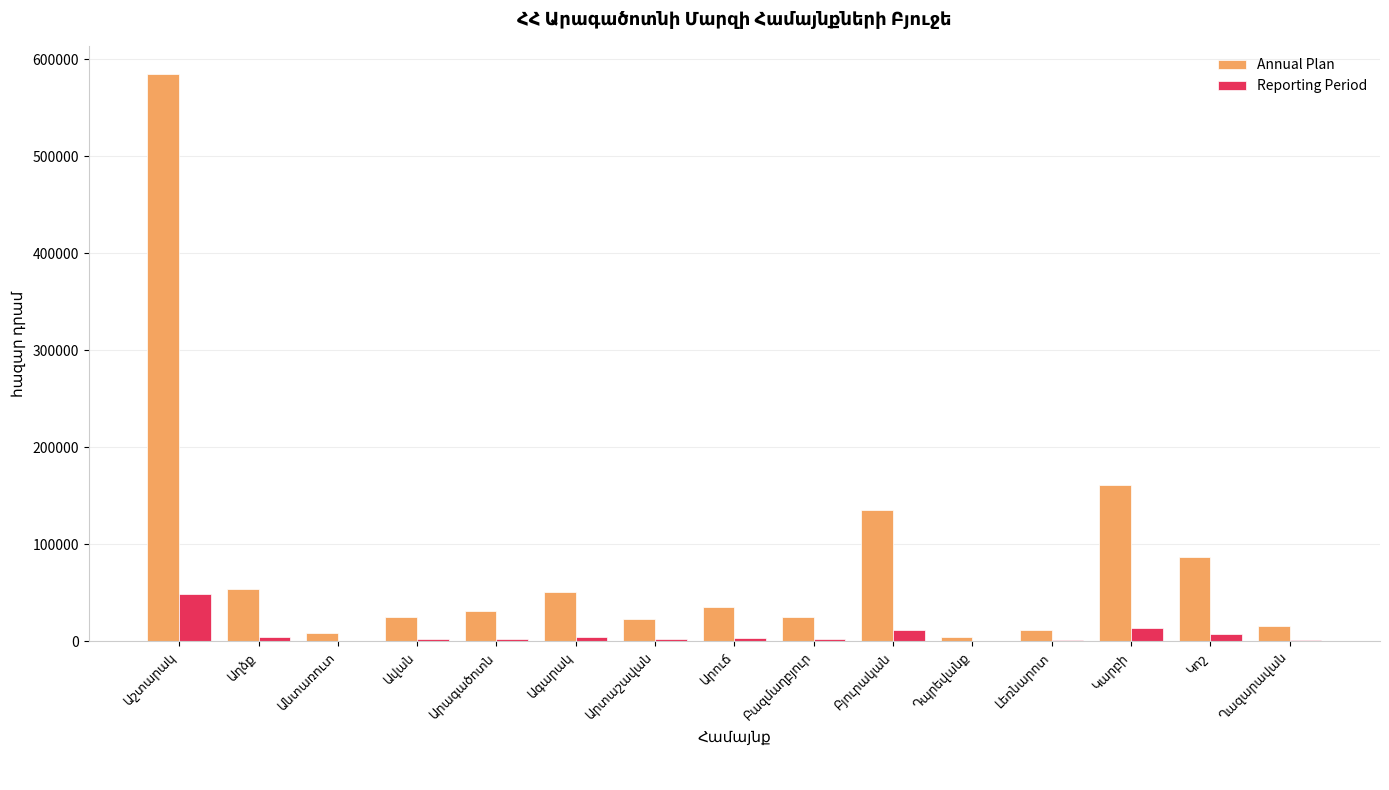

Which series has the largest total across all categories?

Annual Plan